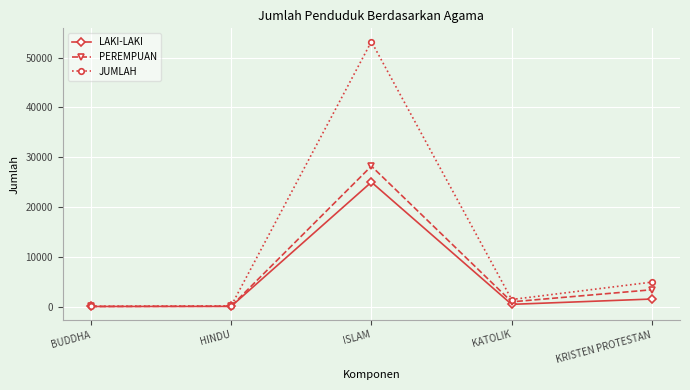

What is the minimum value shown in the chart?

36